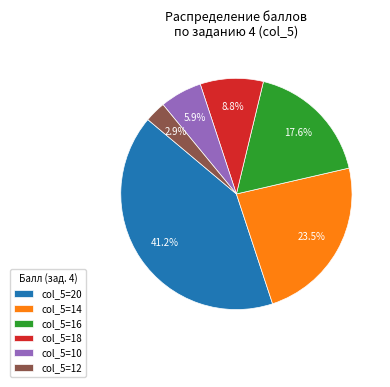

Which has a higher value, col_5=14 or col_5=10?

col_5=14